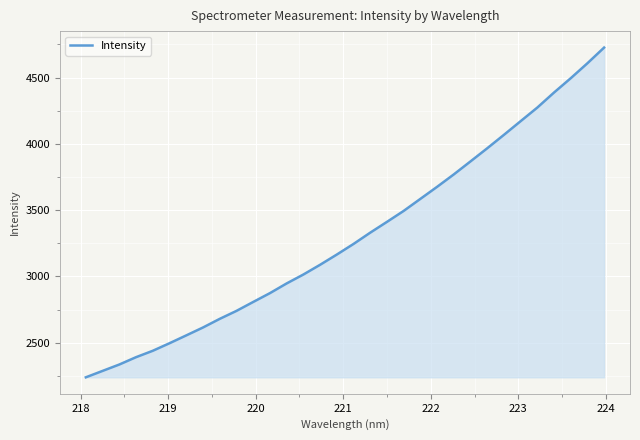

What is the smallest value displayed?

2239.7